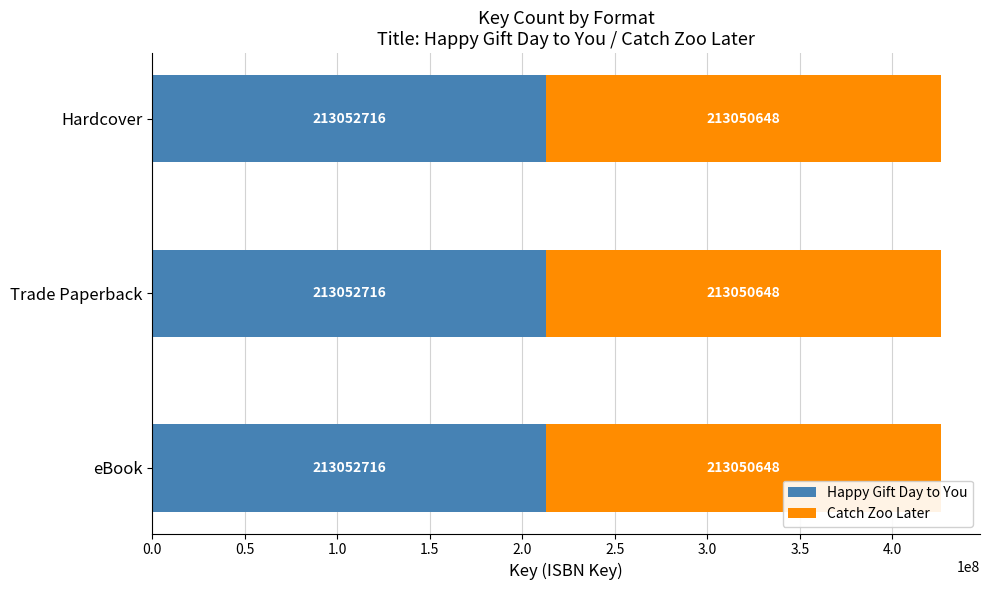

What is the minimum value for Happy Gift Day to You?

213052716